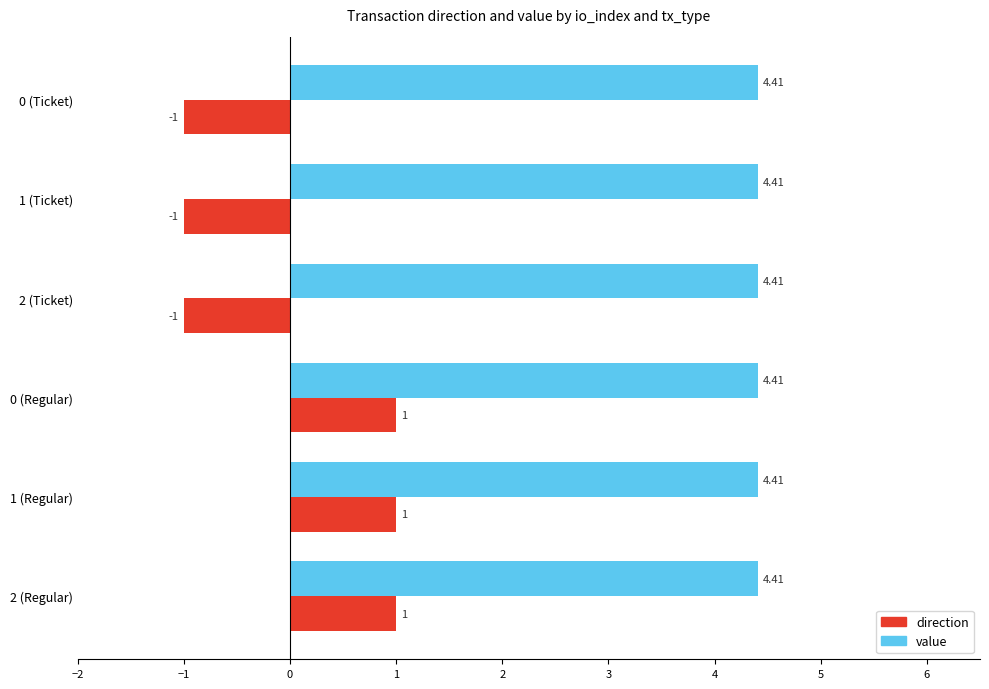

List the series in order of their overall mean, highest first.

value, direction